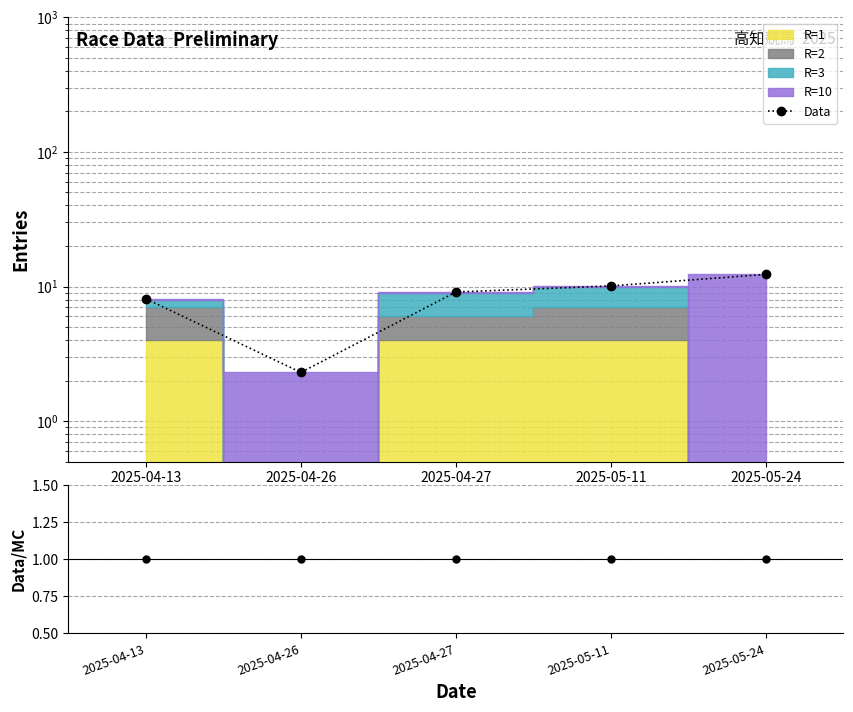

What is the label of the 1st point from the right?

2025-05-24